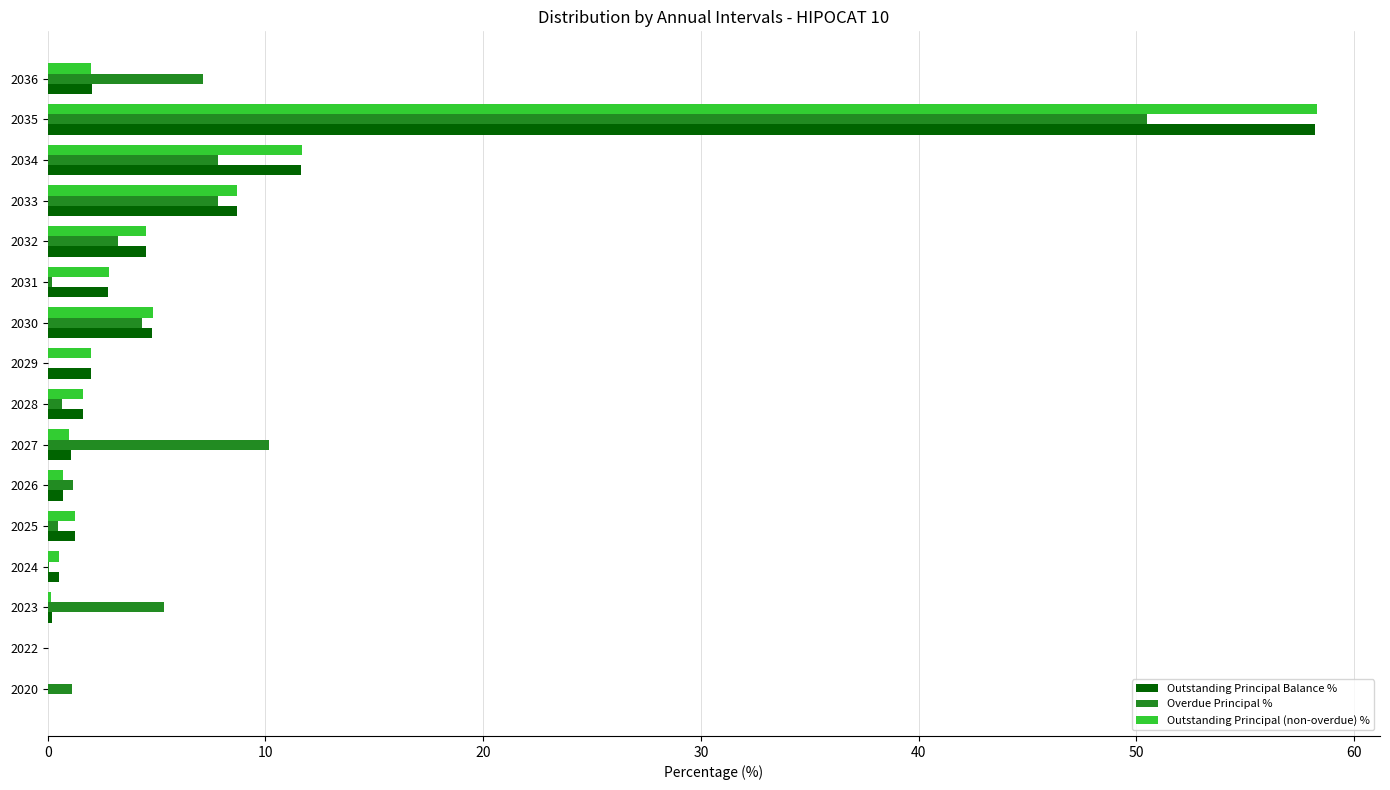

What is the sum of all Outstanding Principal (non-overdue) % values?

100.0